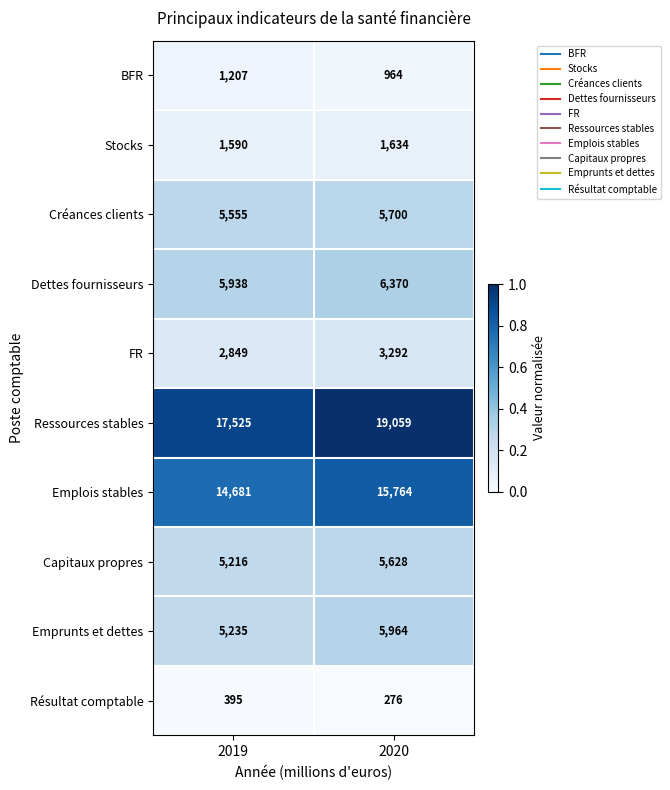

At which category is the sum across all series the highest?

2020